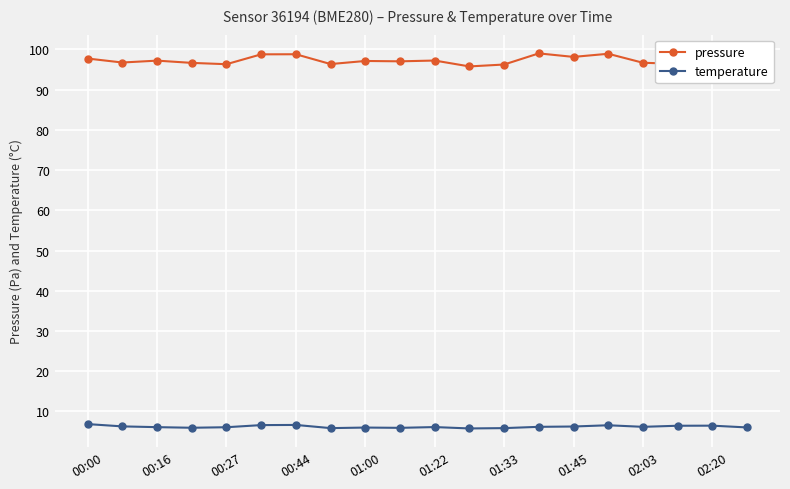

How many data points does each series have?

20